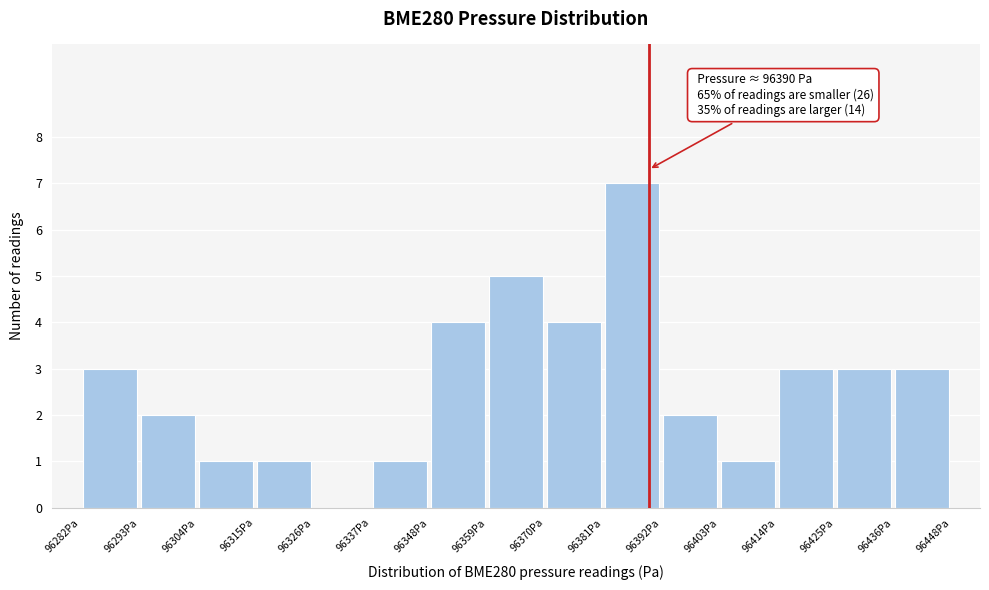

Over which range of the x-axis is the bar tallest?

96382 to 96392